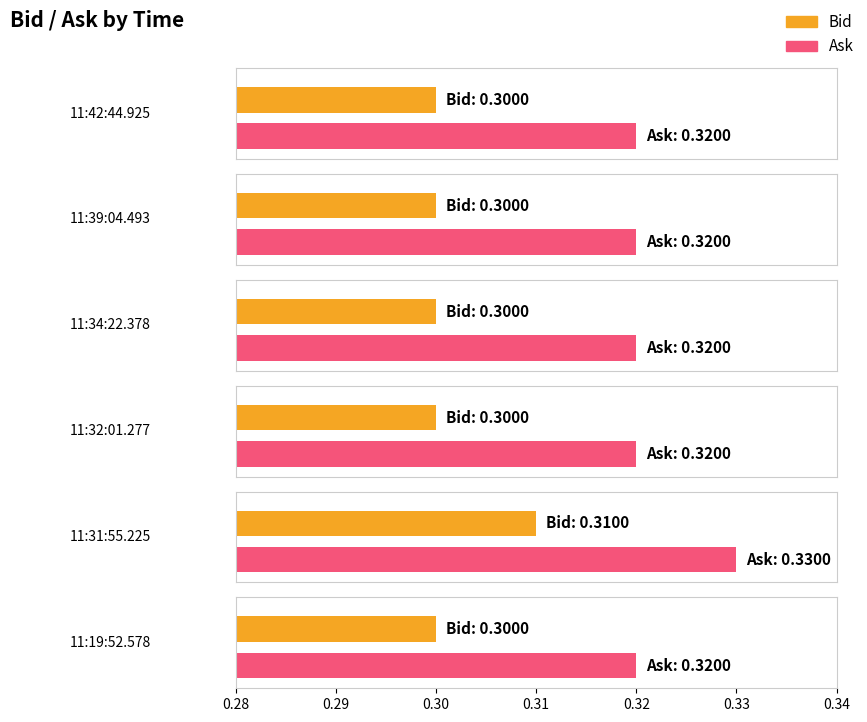

Where is Ask nearest to the value 0?

11:42:44.925